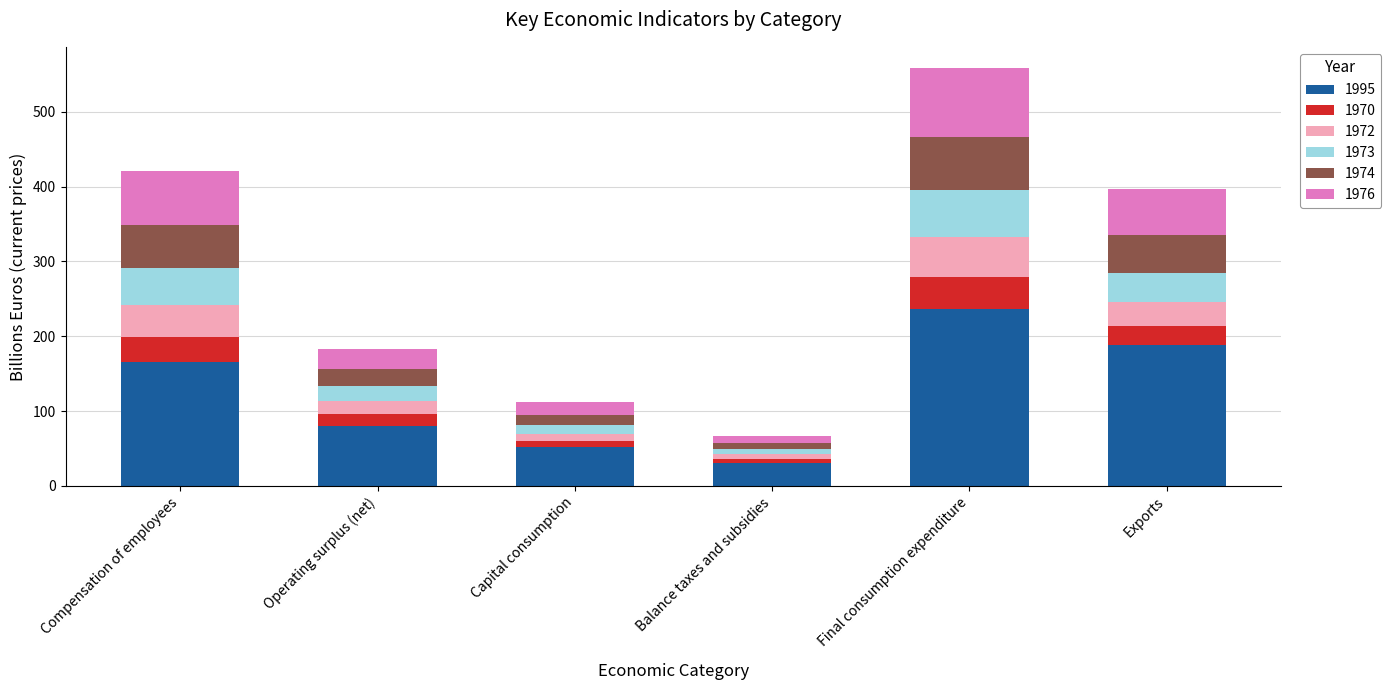

The 1995 series shows 31.2 at Balance taxes and subsidies. True or false?

True